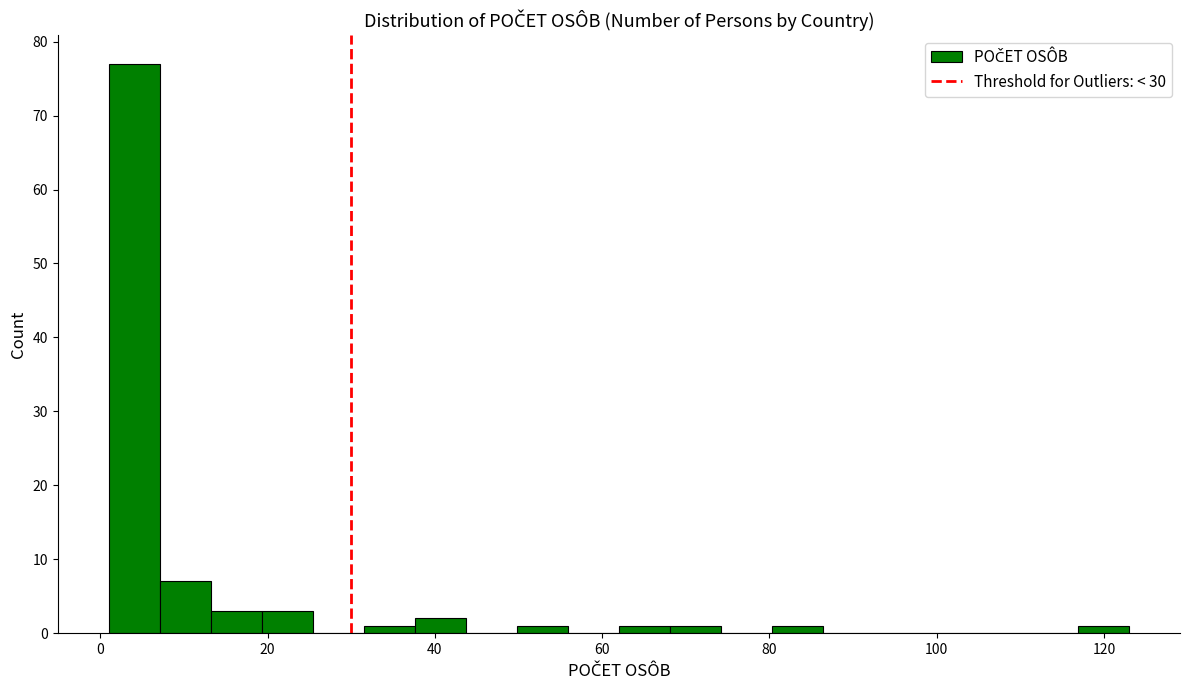

Read against the x-axis, roughly where is the centre of the tallest bar?

4